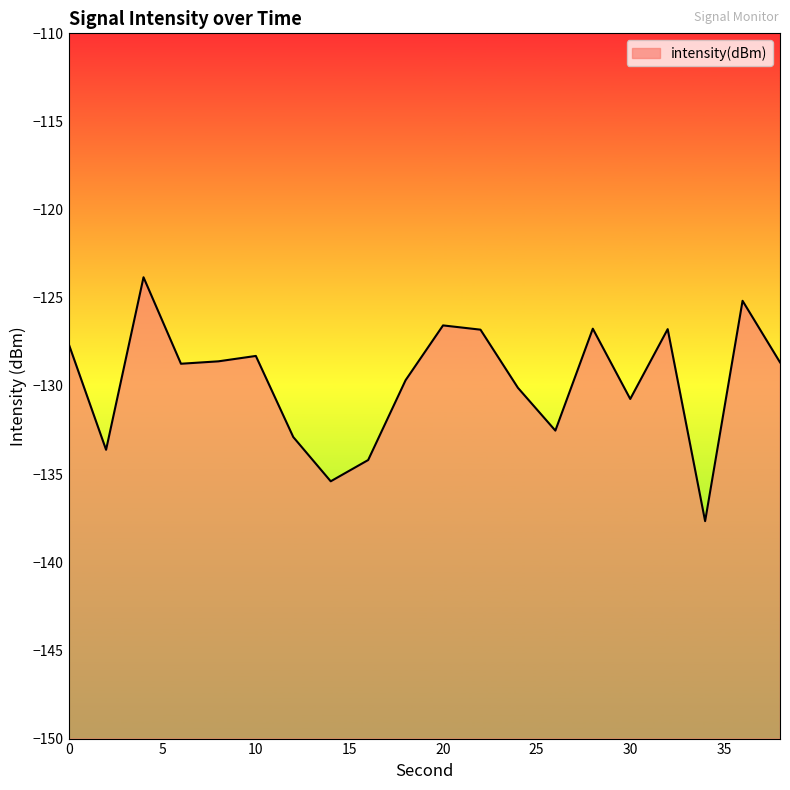

Reading right to left, list all the values displayed in this chart.

38=-128.7	36=-125.2	34=-137.7	32=-126.8	30=-130.7	28=-126.8	26=-132.5	24=-130.1	22=-126.8	20=-126.6	18=-129.7	16=-134.2	14=-135.4	12=-132.9	10=-128.3	8=-128.6	6=-128.7	4=-123.8	2=-133.6	0=-127.6